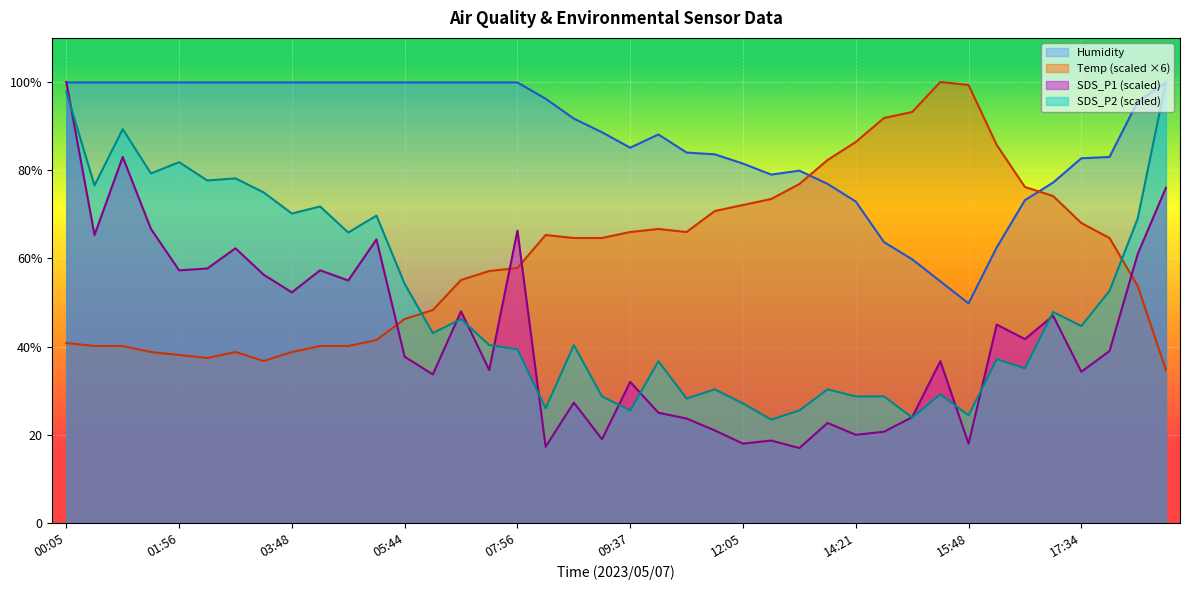

Where is Humidity nearest to the value 74?

16:43